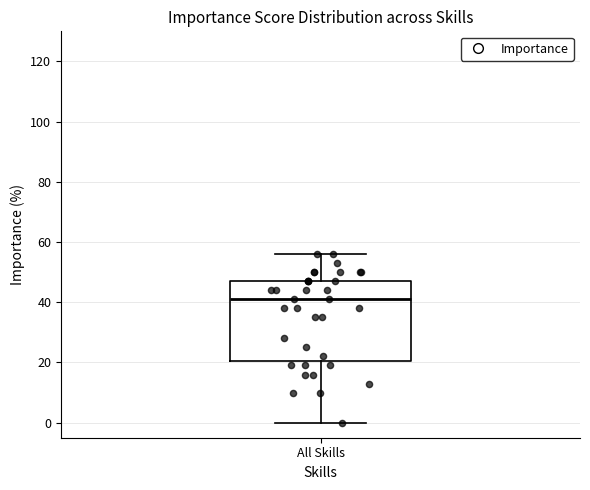

Transcribe this box plot: give where the median line is, the range the box spans, and where the two whiskers end, as read against the y-axis. The values are not printed on the chart, so give them approximately, as read against the axis.

median 42, box 20 to 48, whiskers 0 to 56